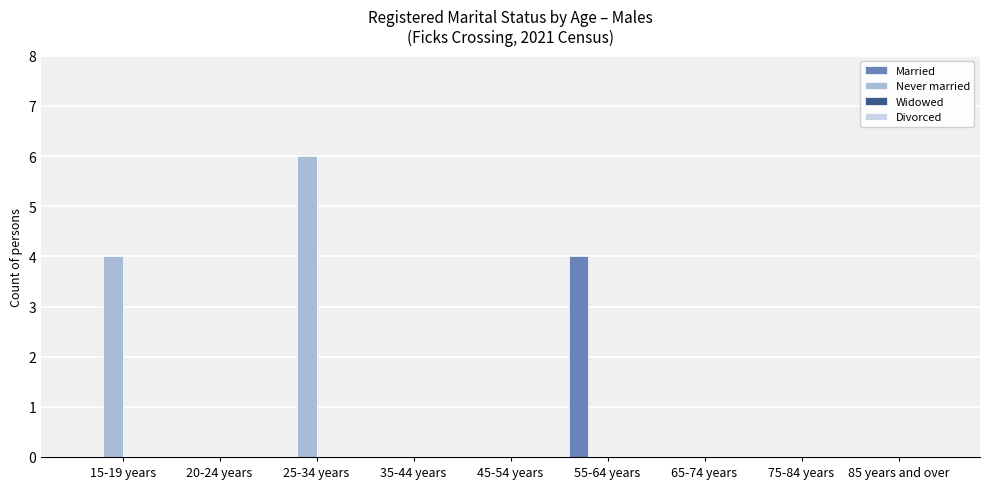

The Never married series shows 0 at 45-54 years. True or false?

True